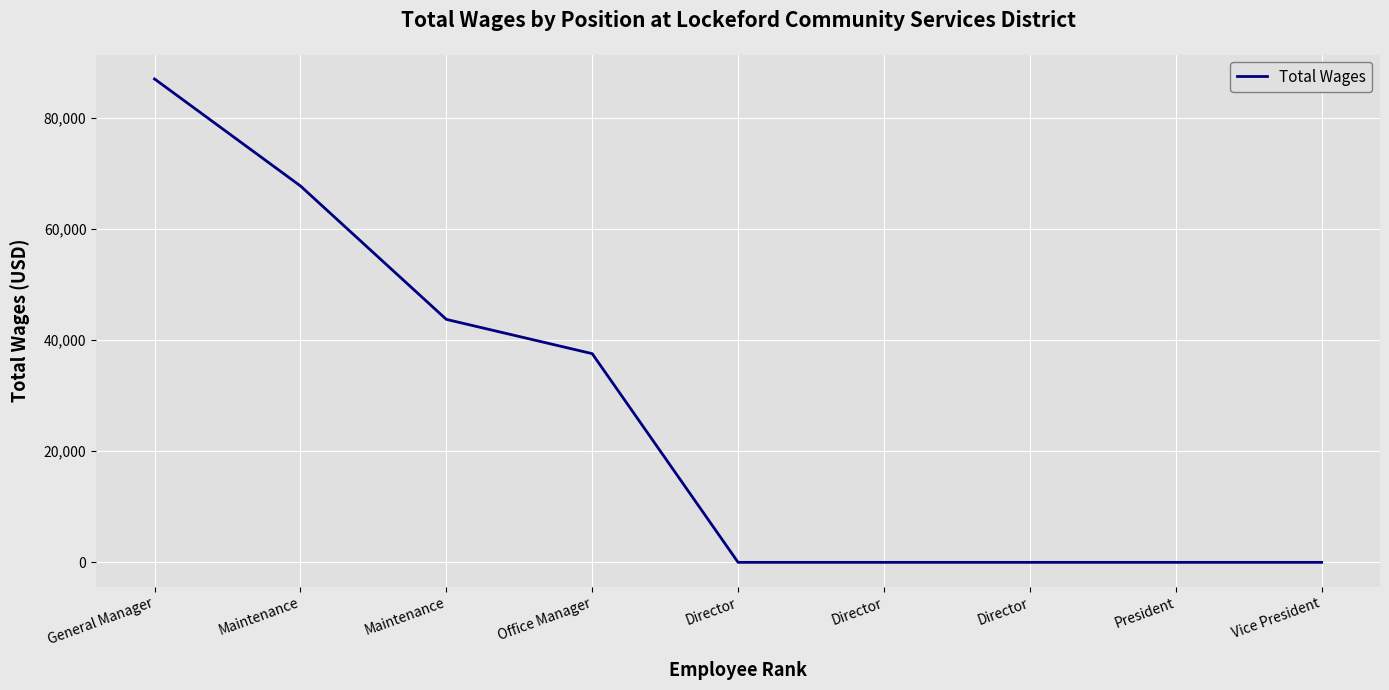

Does the chart display data point markers on the line(s)?

No